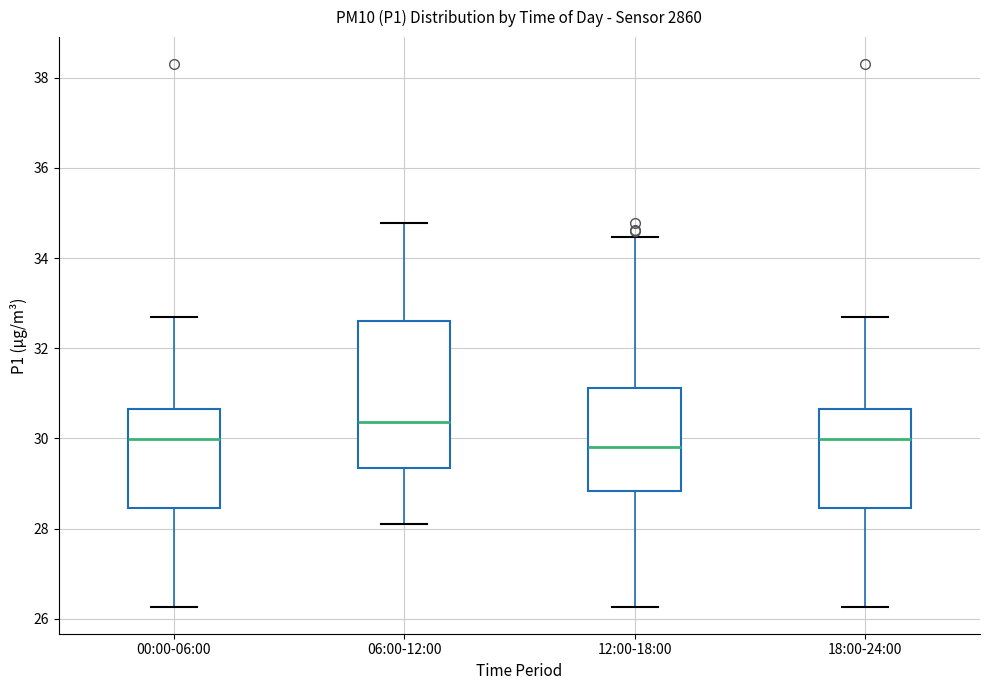

Reading left to right, read every box against the y-axis: the position of its median line, the range the box covers, and the ends of its whiskers. The values are not printed on the chart, so give them approximately, as read against the axis.

00:00-06:00: median 30.0, box 28.4 to 30.6, whiskers 26.2 to 32.8
06:00-12:00: median 30.4, box 29.4 to 32.6, whiskers 28.2 to 34.8
12:00-18:00: median 29.8, box 28.8 to 31.2, whiskers 26.2 to 34.4
18:00-24:00: median 30.0, box 28.4 to 30.6, whiskers 26.2 to 32.8